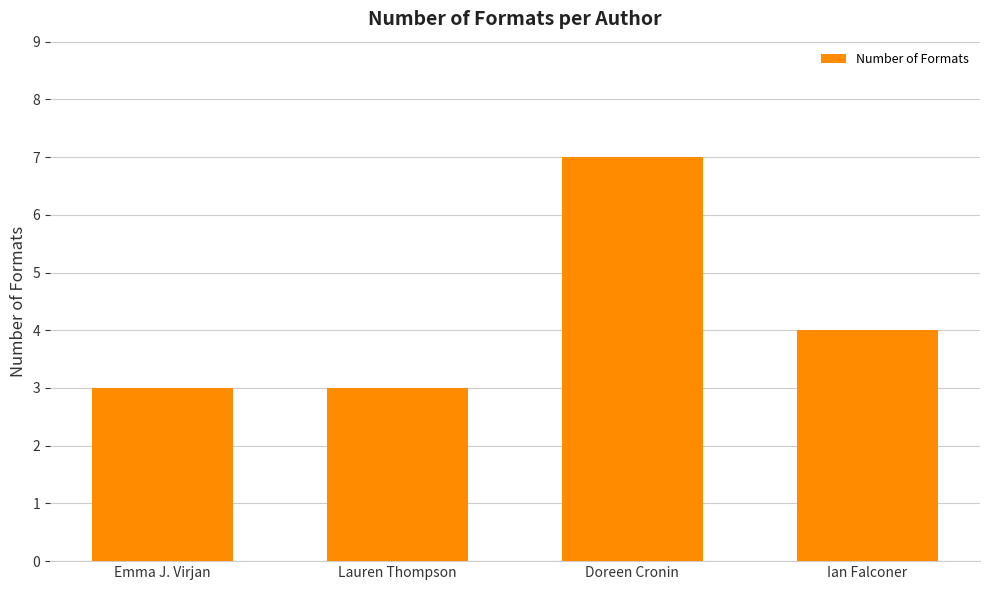

Is it true that the value at Ian Falconer is 2?

False